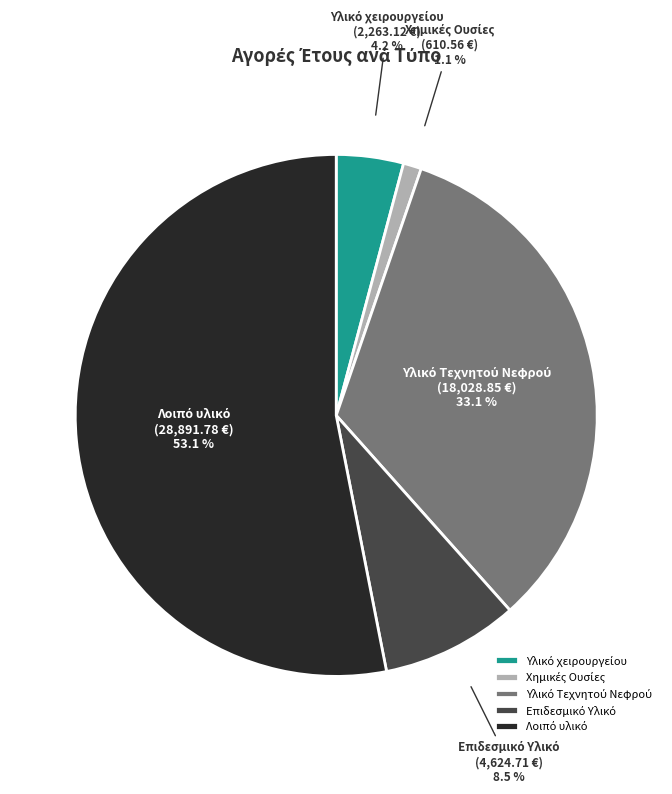

To the nearest percent, what is the difference between the largest and smallest slice percentages?

52%